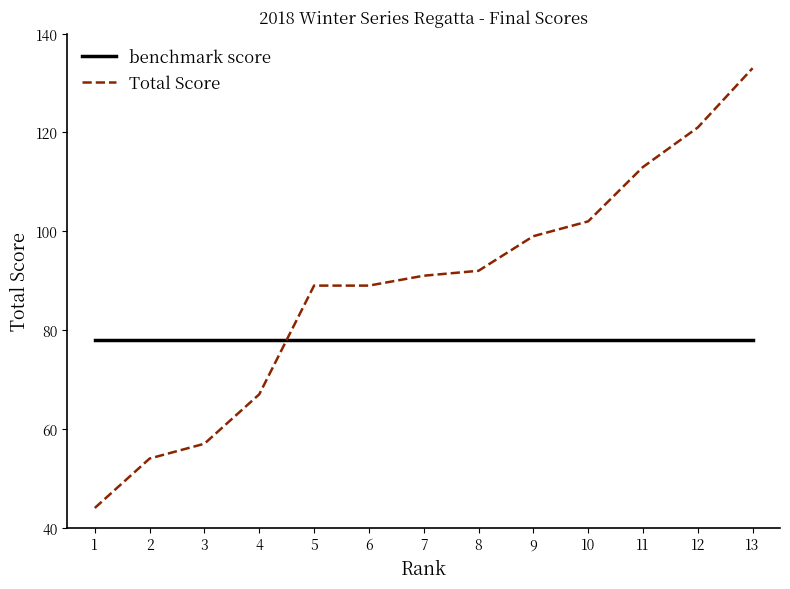

List the series in order of their peak value, lowest first.

benchmark score, Total Score